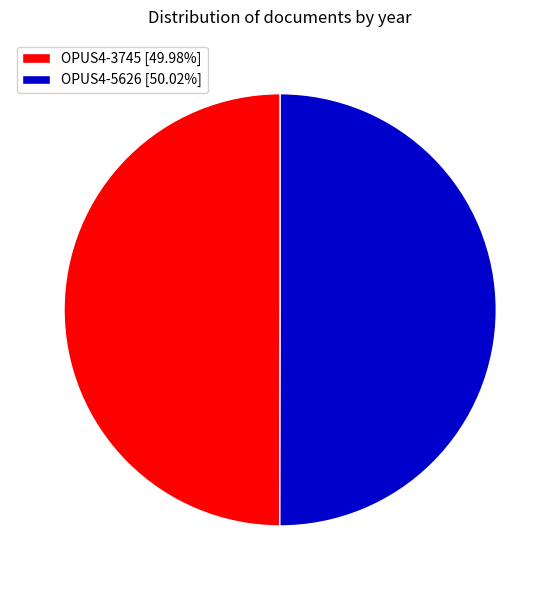

Approximately how many times larger is the value at OPUS4-5626 [50.02%] compared to OPUS4-3745 [49.98%]?

1.0